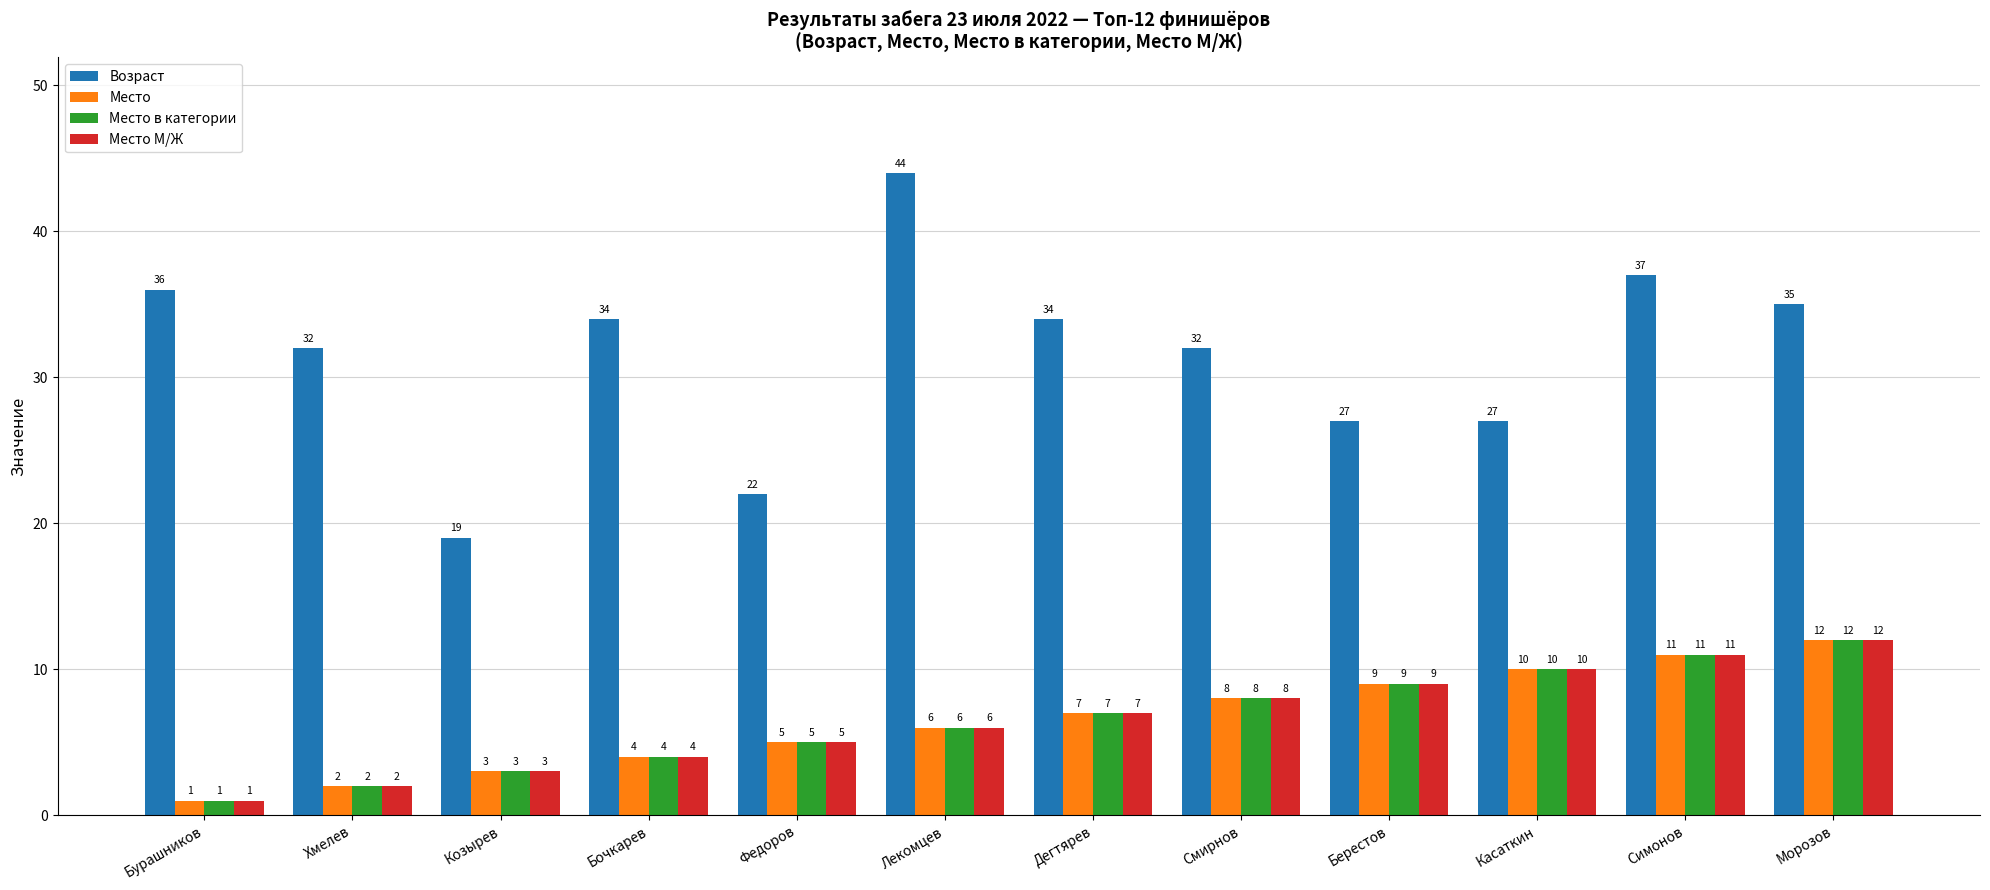

The Место series shows 9 at Берестов. True or false?

True